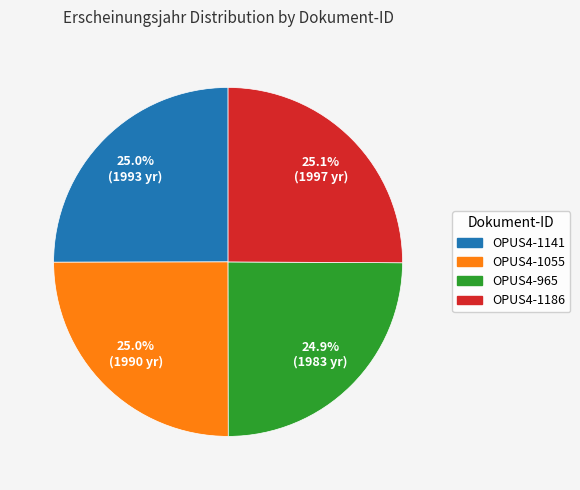

How many slices are in this pie chart?

4